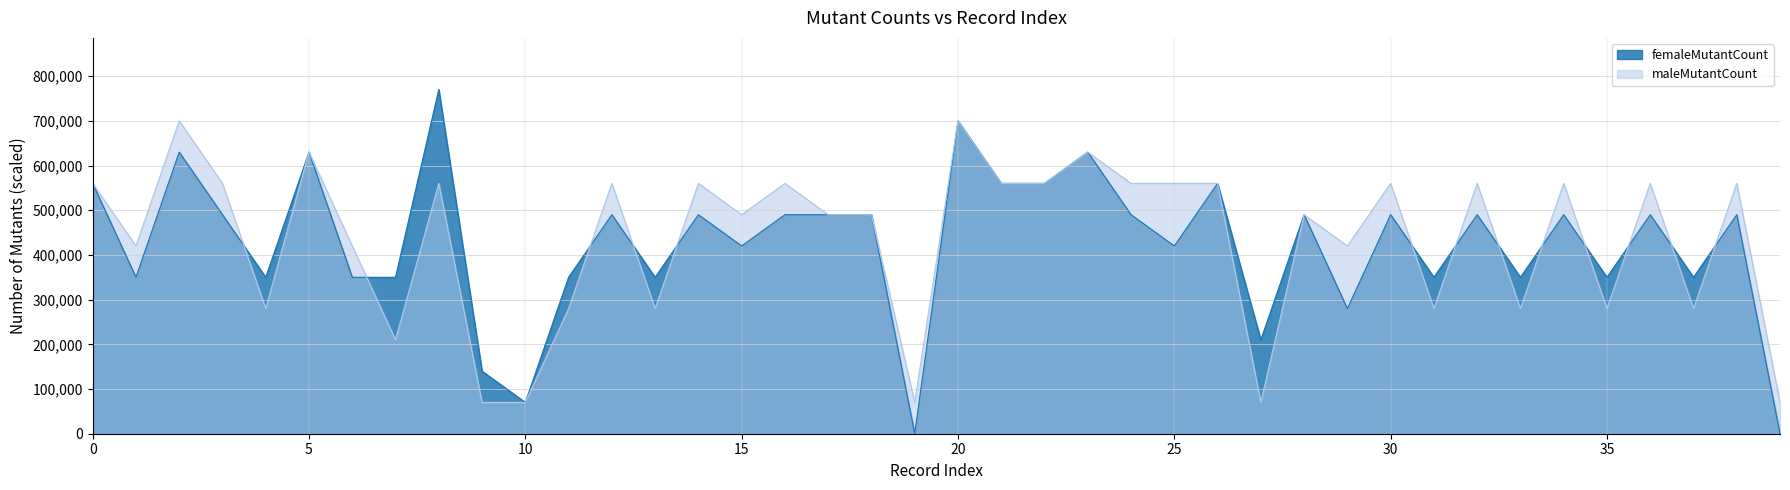

What is the label of the 16th point from the right?

24